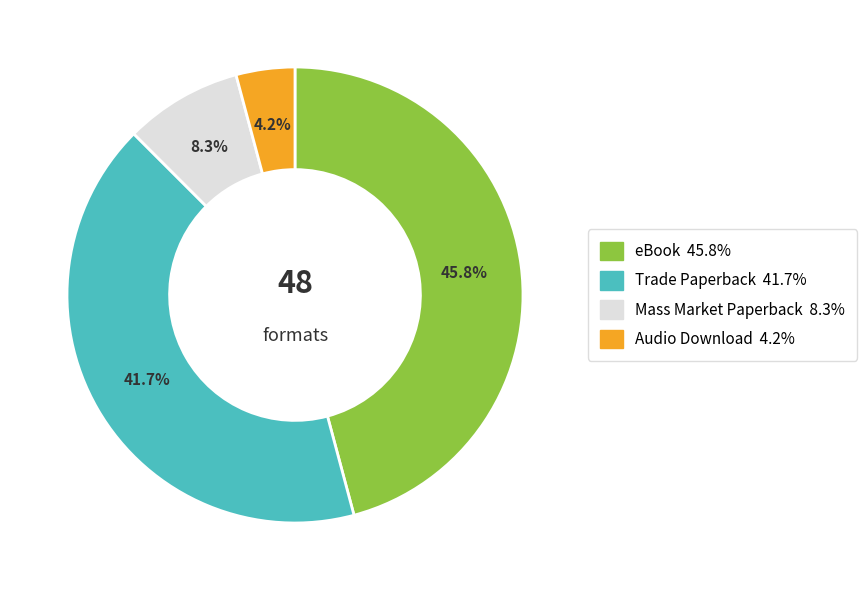

How many segments does this pie chart have?

4